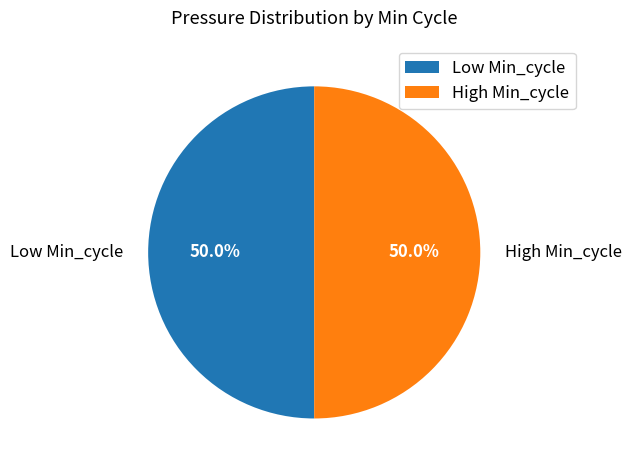

What is the ratio of the value at High Min_cycle to the value at Low Min_cycle?

1.0